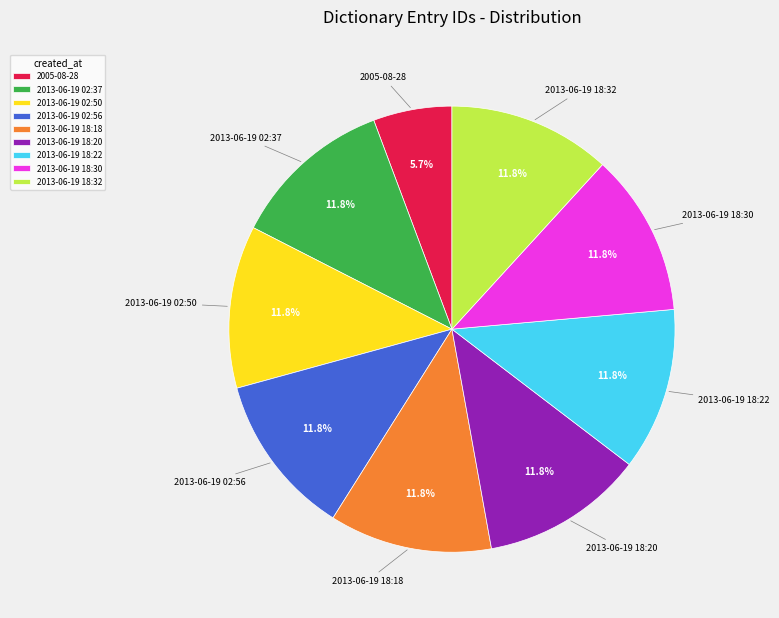

What percentage is the 2013-06-19 18:20 slice, to the nearest percent?

12%